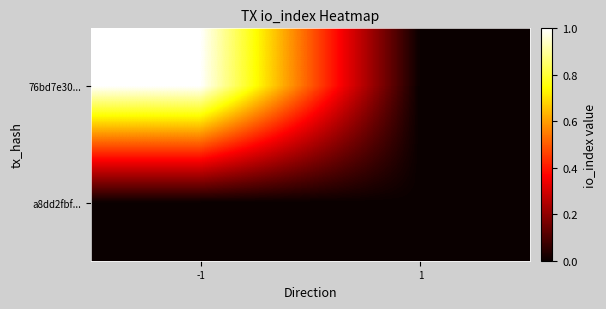

What is the difference between the highest and lowest values at -1?

1